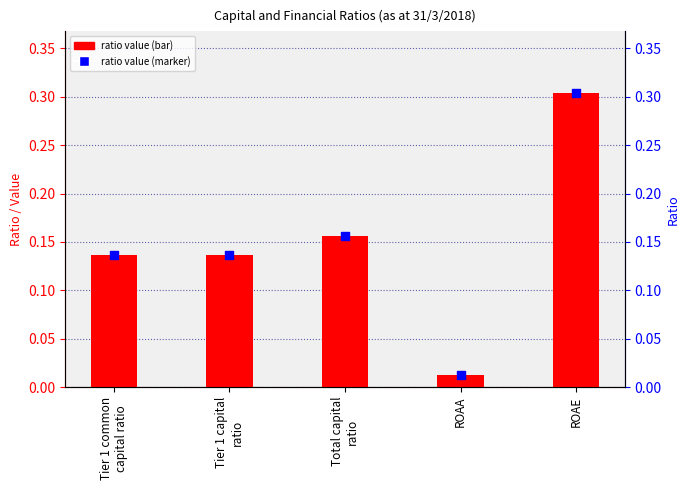

At which category is the sum across all series the highest?

ROAE